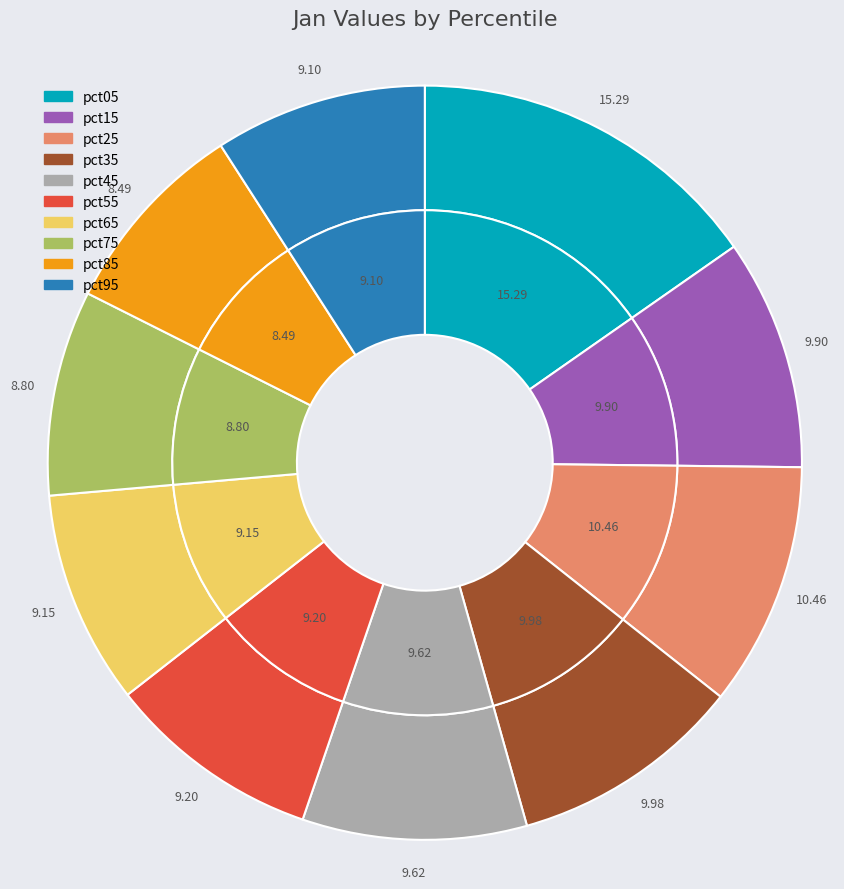

What percentage is the pct25 slice, to the nearest percent?

10%